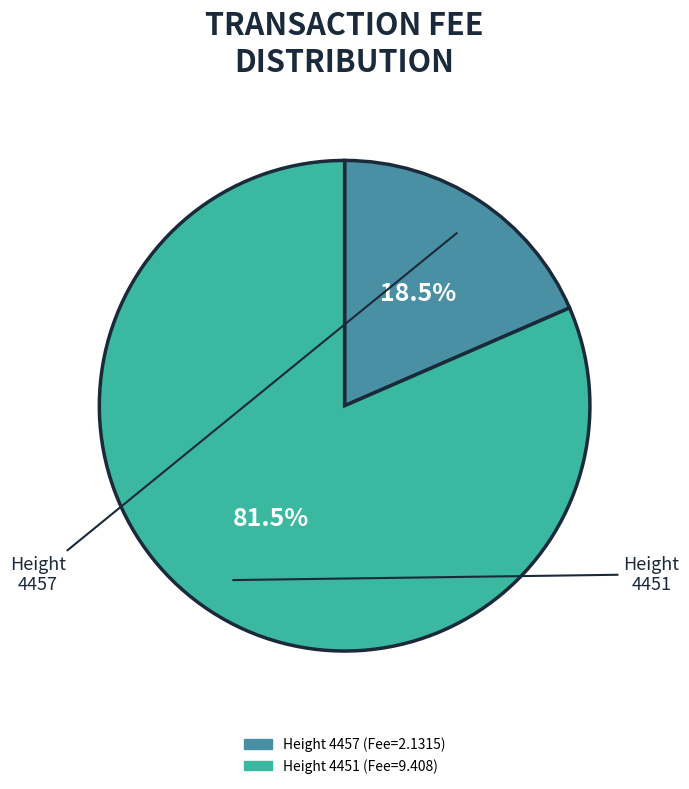

Is there a majority slice in this chart?

Yes